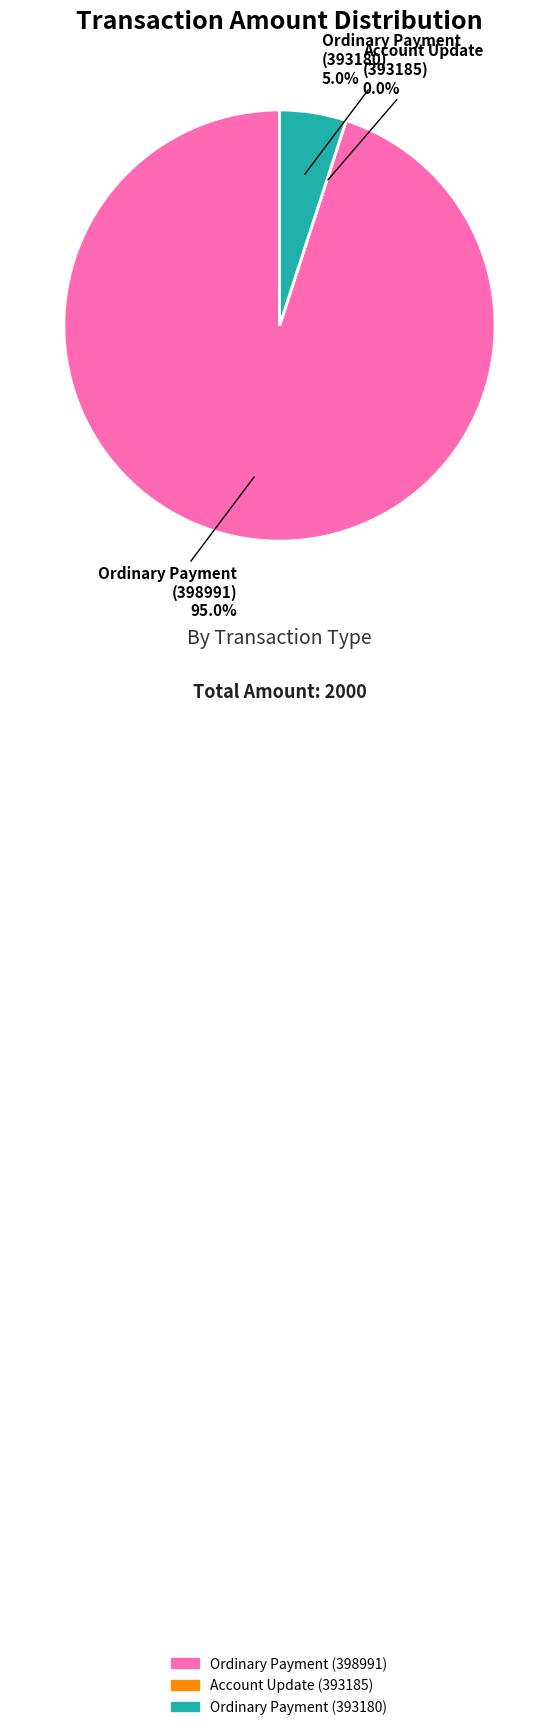

Approximately how many times larger is the value at Ordinary Payment (398991) compared to Ordinary Payment (393180)?

19.0